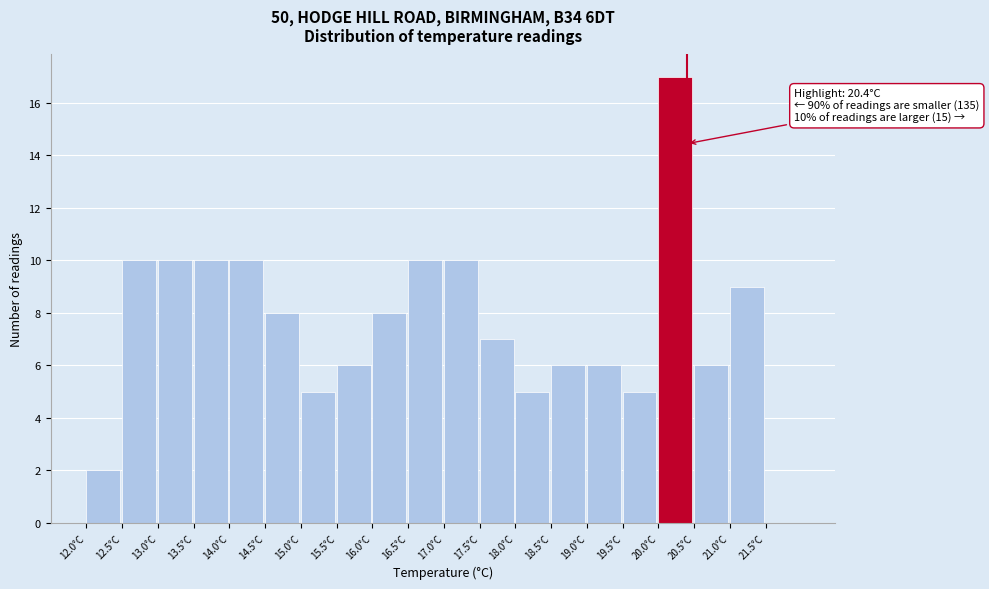

Which range on the x-axis has the tallest bar?

20.0 to 20.5